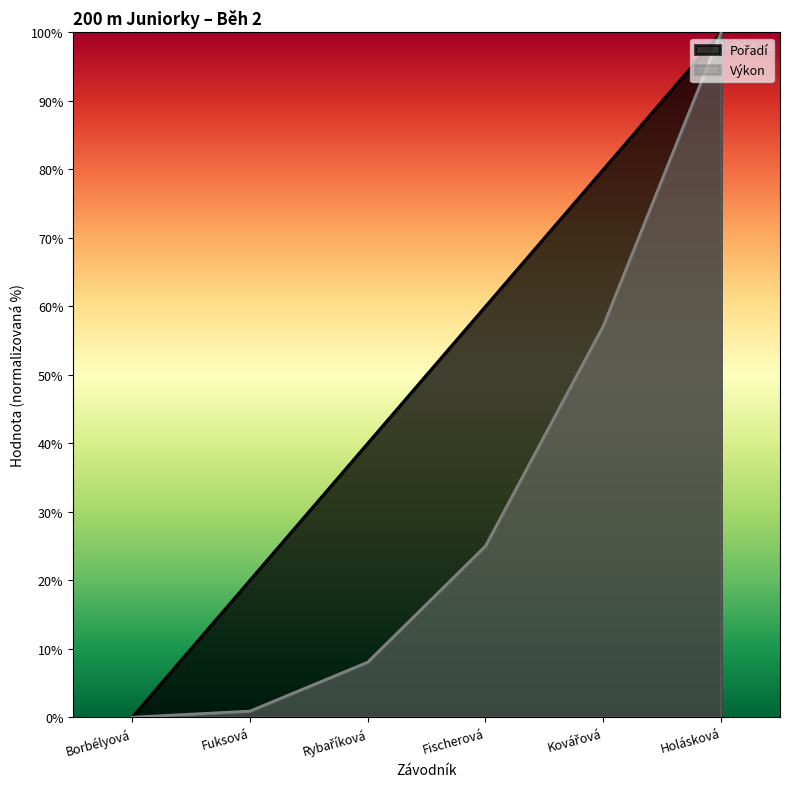

How many values in the Výkon series exceed 24?

3